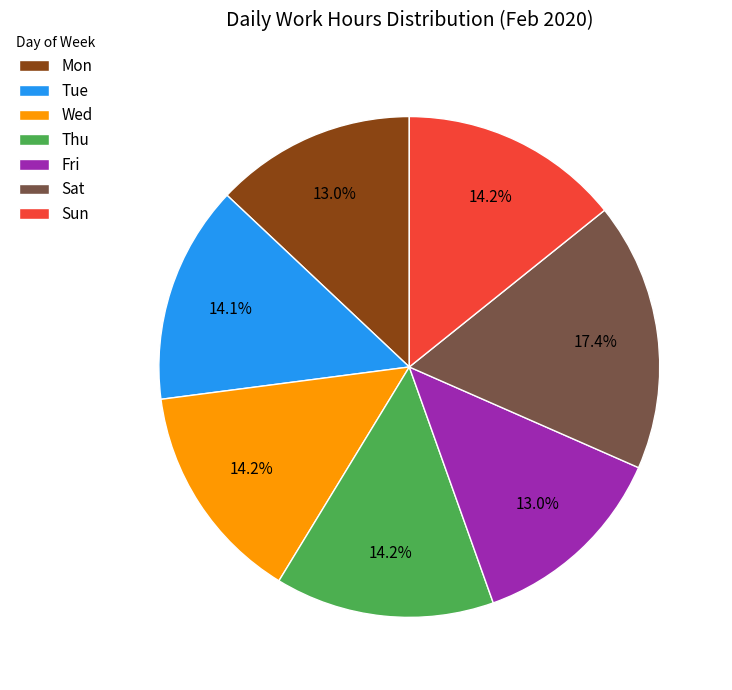

What is the largest slice in the pie chart?

Sat